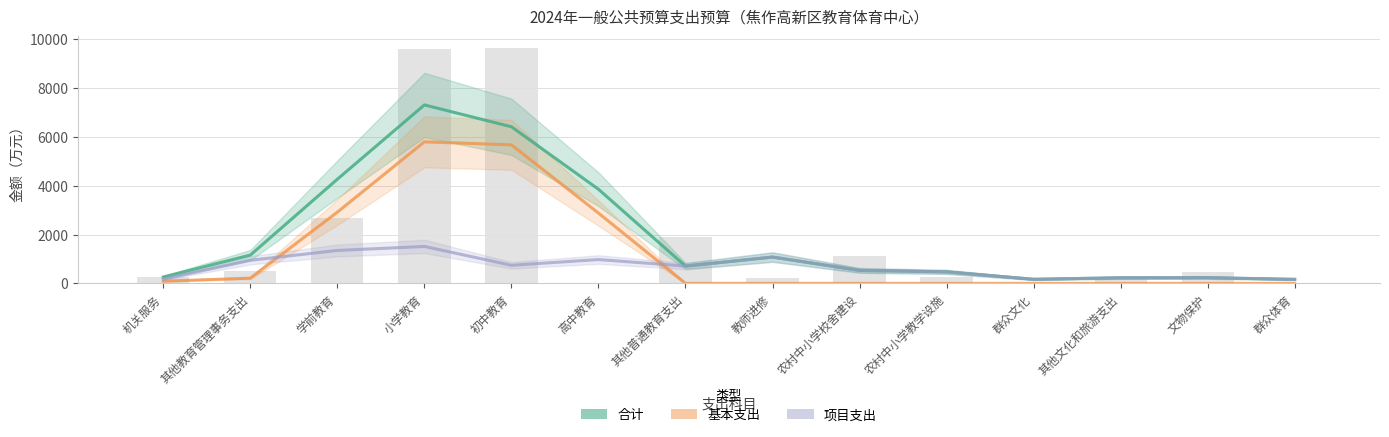

What is the spread (max minus min) of values at 其他教育管理事务支出?

946.3